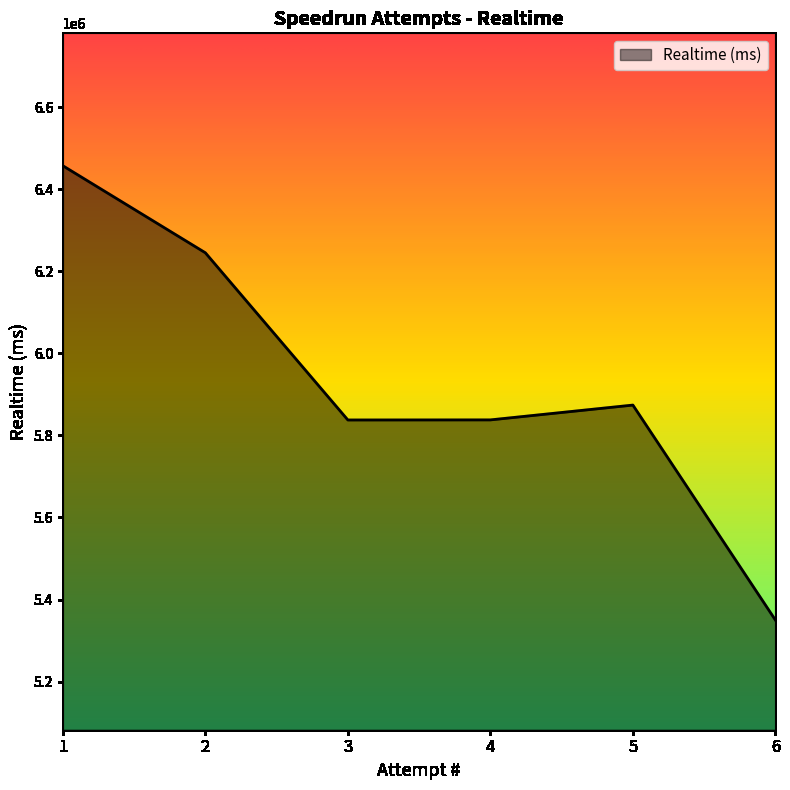

What is the change in value from 4 to 5?

+36117